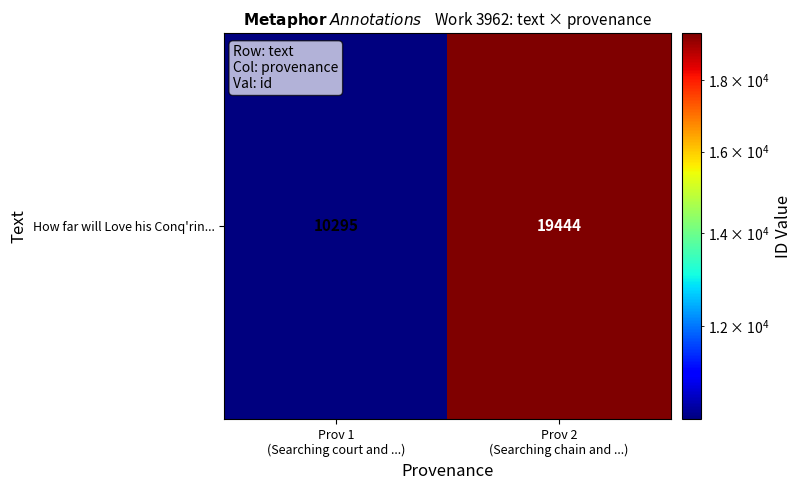

Is it true that the value at Prov 2
(Searching chain and ...) is 32956?

False